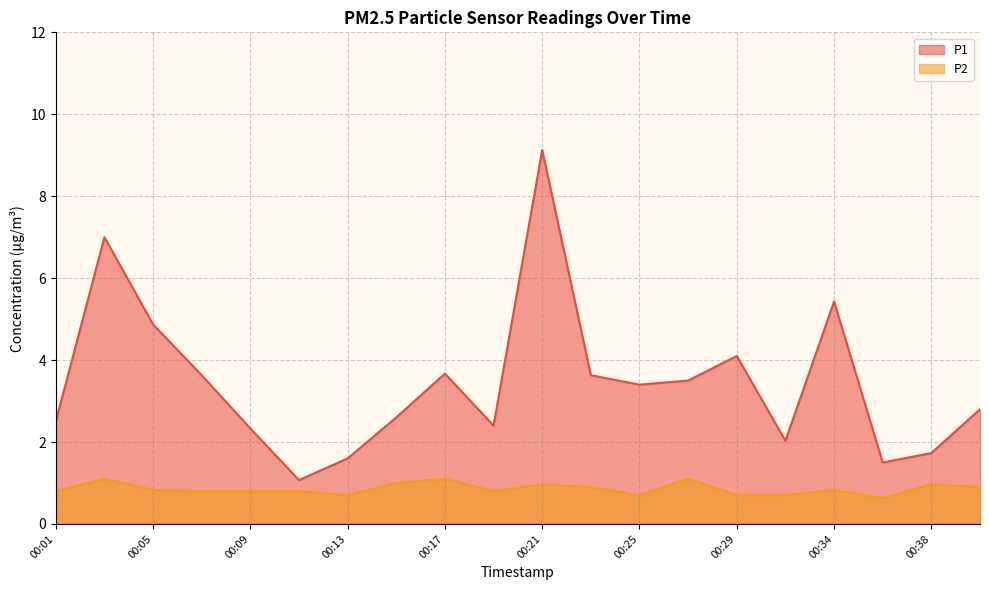

What value does the P2 series have at 00:25?

0.7